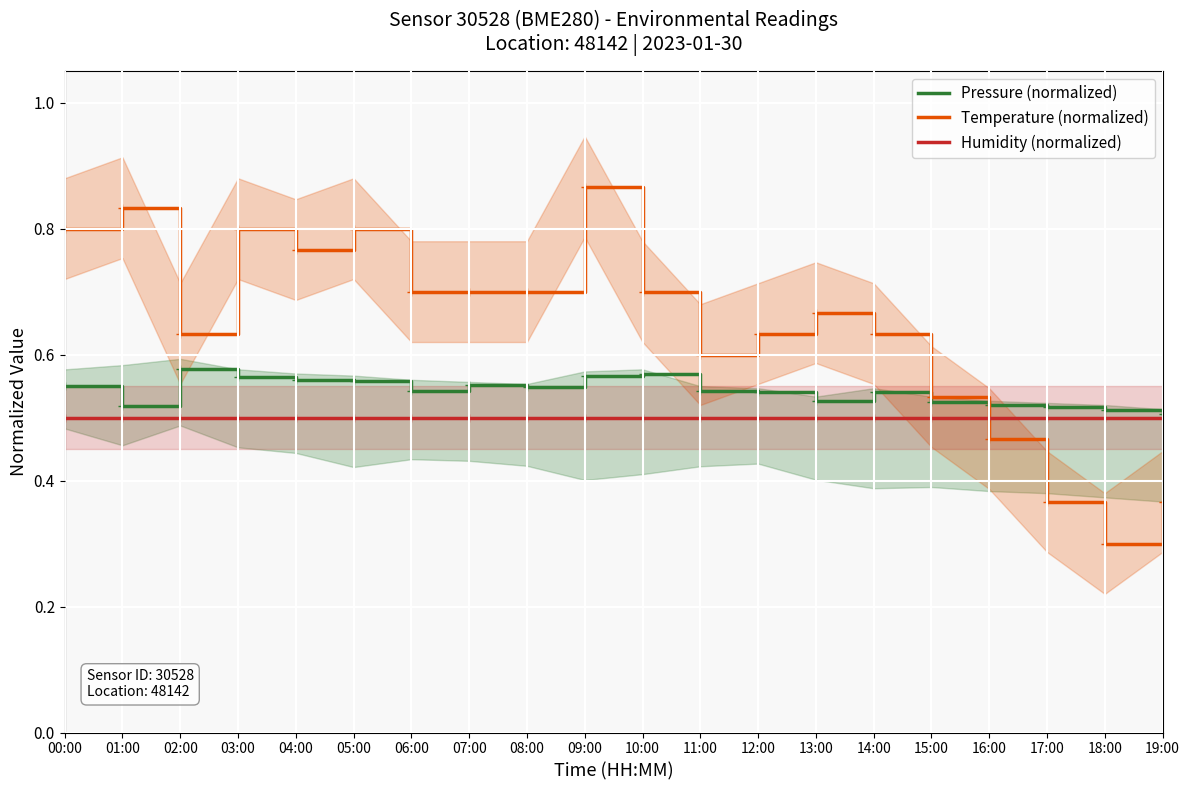

What is the average value of the Temperature (normalized) series?

0.6